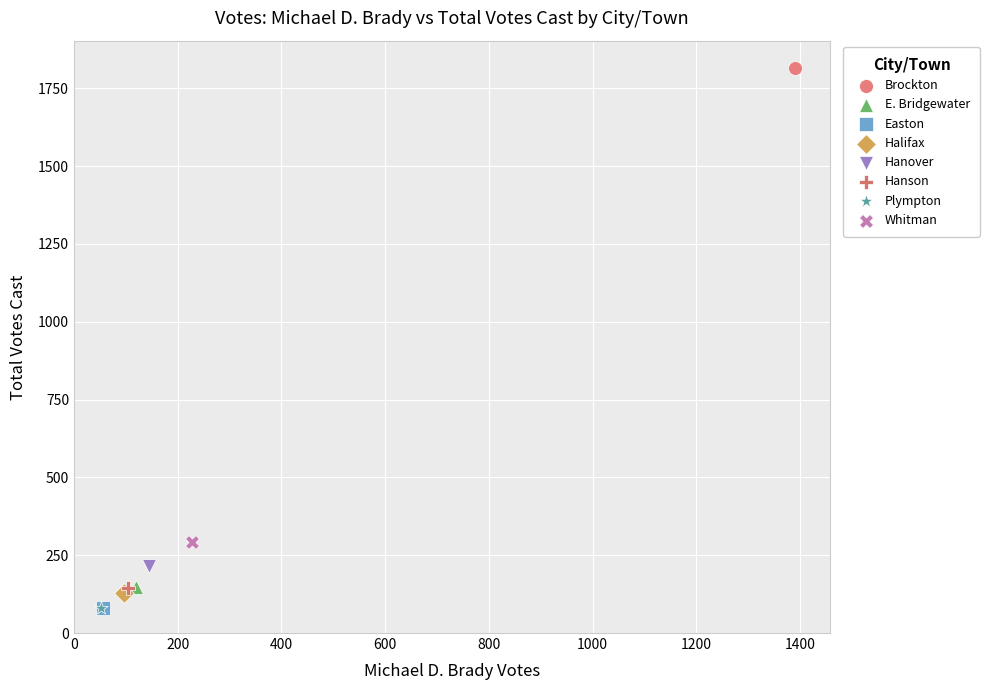

What are all the series names shown in the legend?

Brockton, E. Bridgewater, Easton, Halifax, Hanover, Hanson, Plympton, Whitman